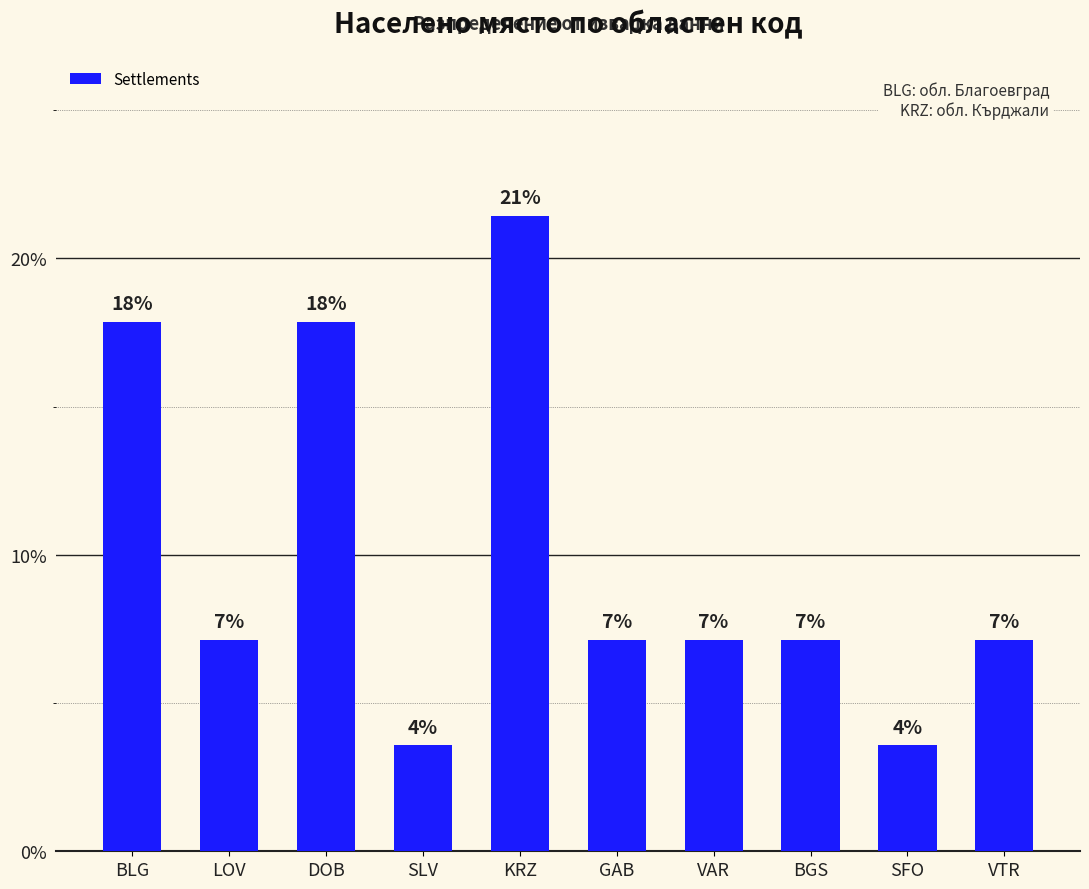

Is it true that the value at DOB is 17.9?

True